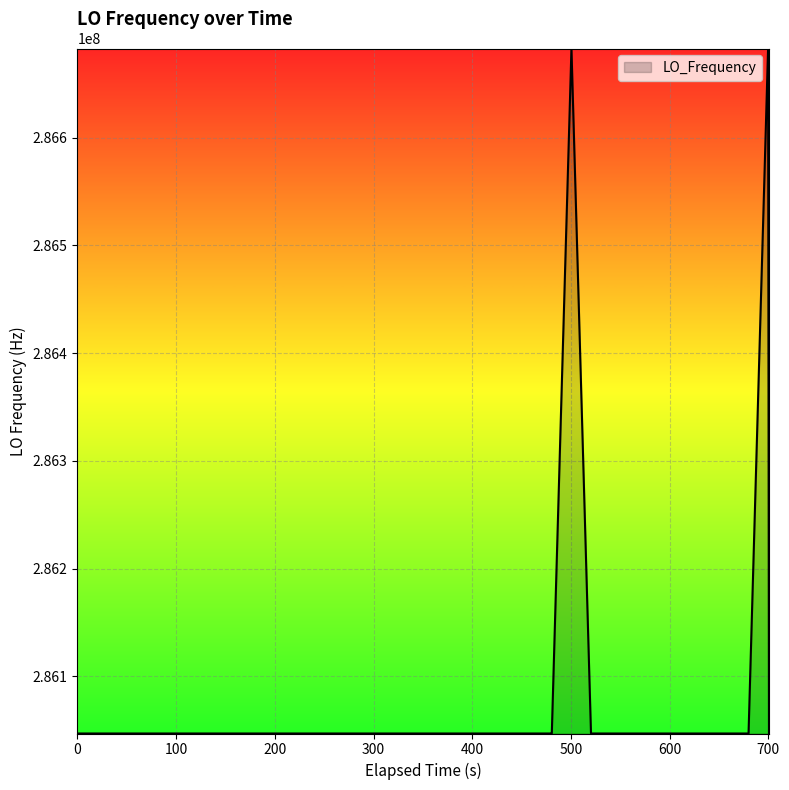

What is the greatest value displayed?

286682706.0